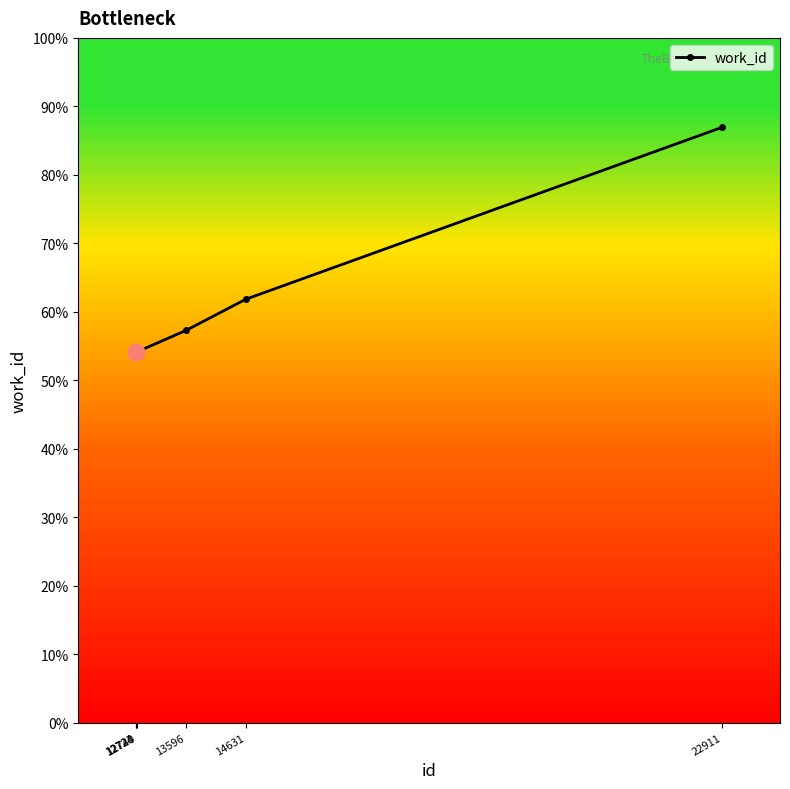

Does the chart have visible grid lines?

No